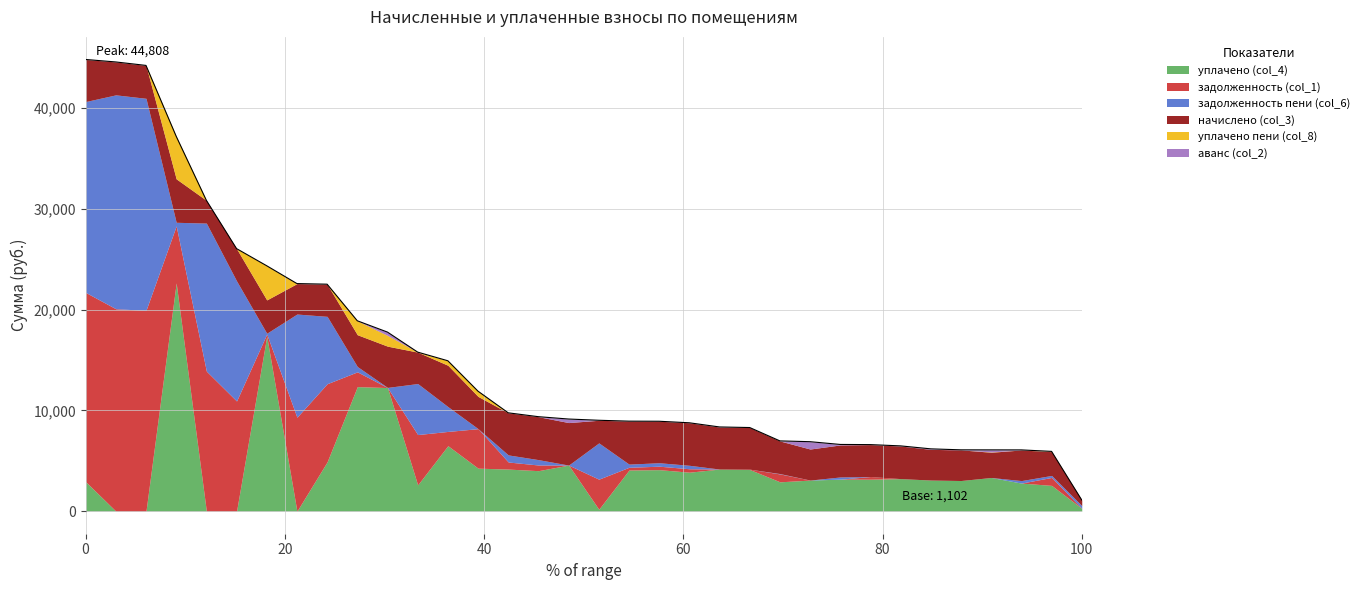

Rank the categories by аванс (col_2) value from highest to lowest.

1, 25, 20, 26, 17, 11, 7, 8, 9, 14, 2, 3, 4, 5, 6, 10, 12, 13, 15, 16, 18, 19, 21, 22, 23, 24, 27, 28, 29, 30, 31, 32, 33, 34